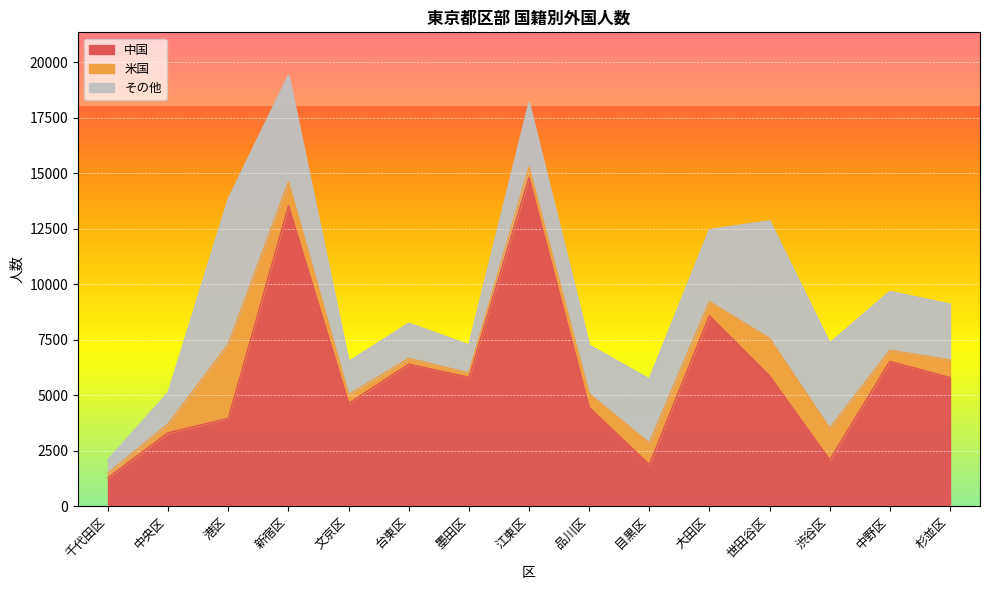

What is the average value of the 中国 series?

5927